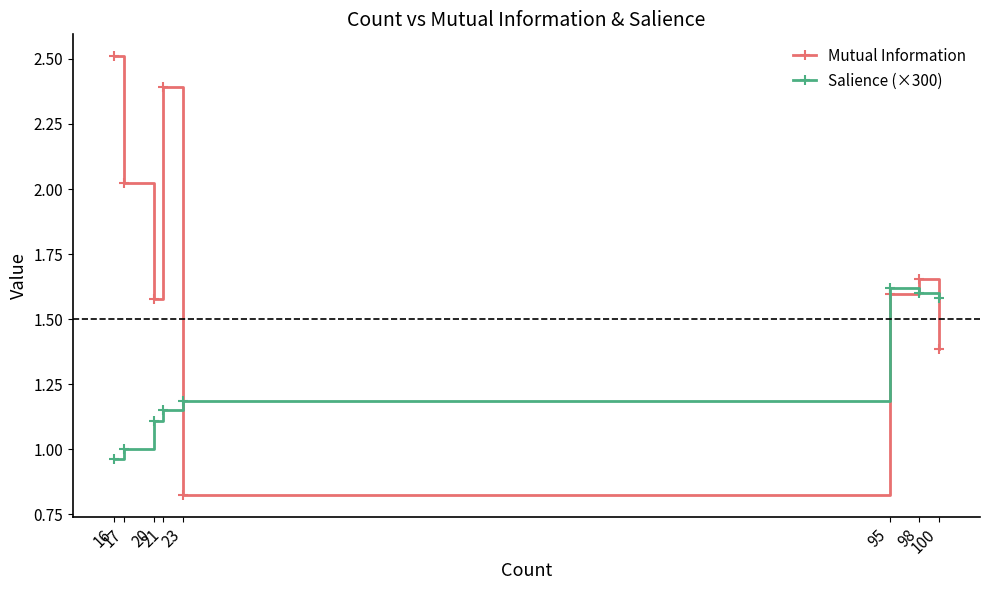

True or false: Salience (×300) has a value of 1.2 at 23.

True